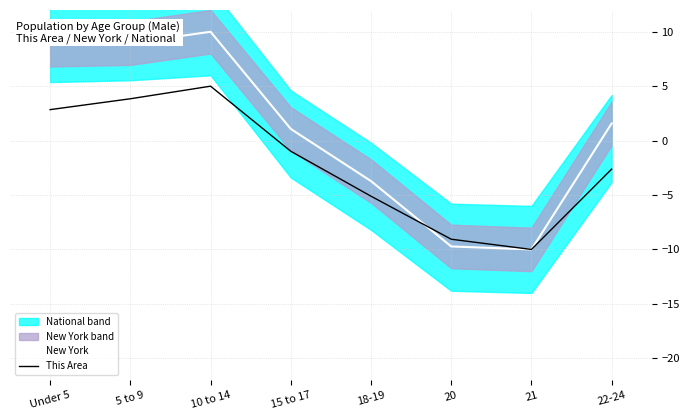

How many values in This Area are above zero?

3